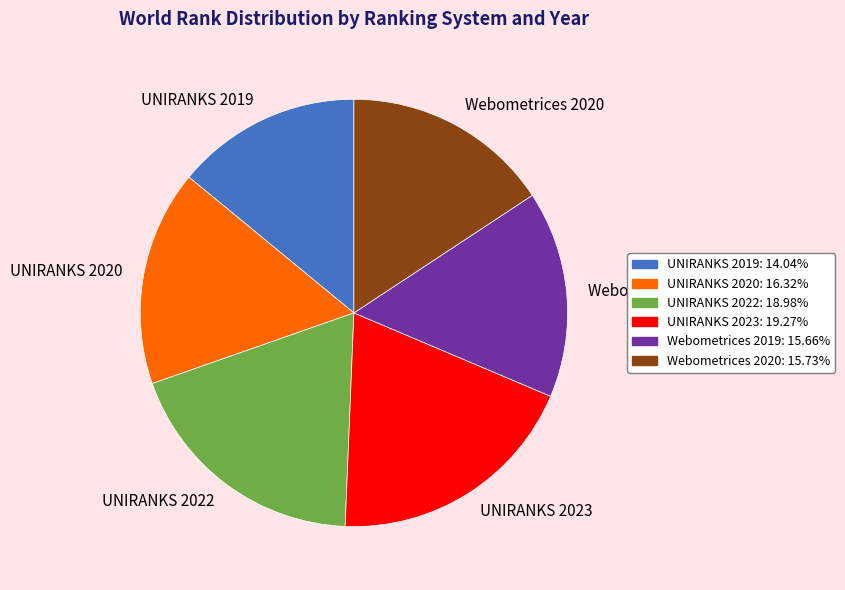

Is it true that UNIRANKS 2019 is 14% of the pie?

True